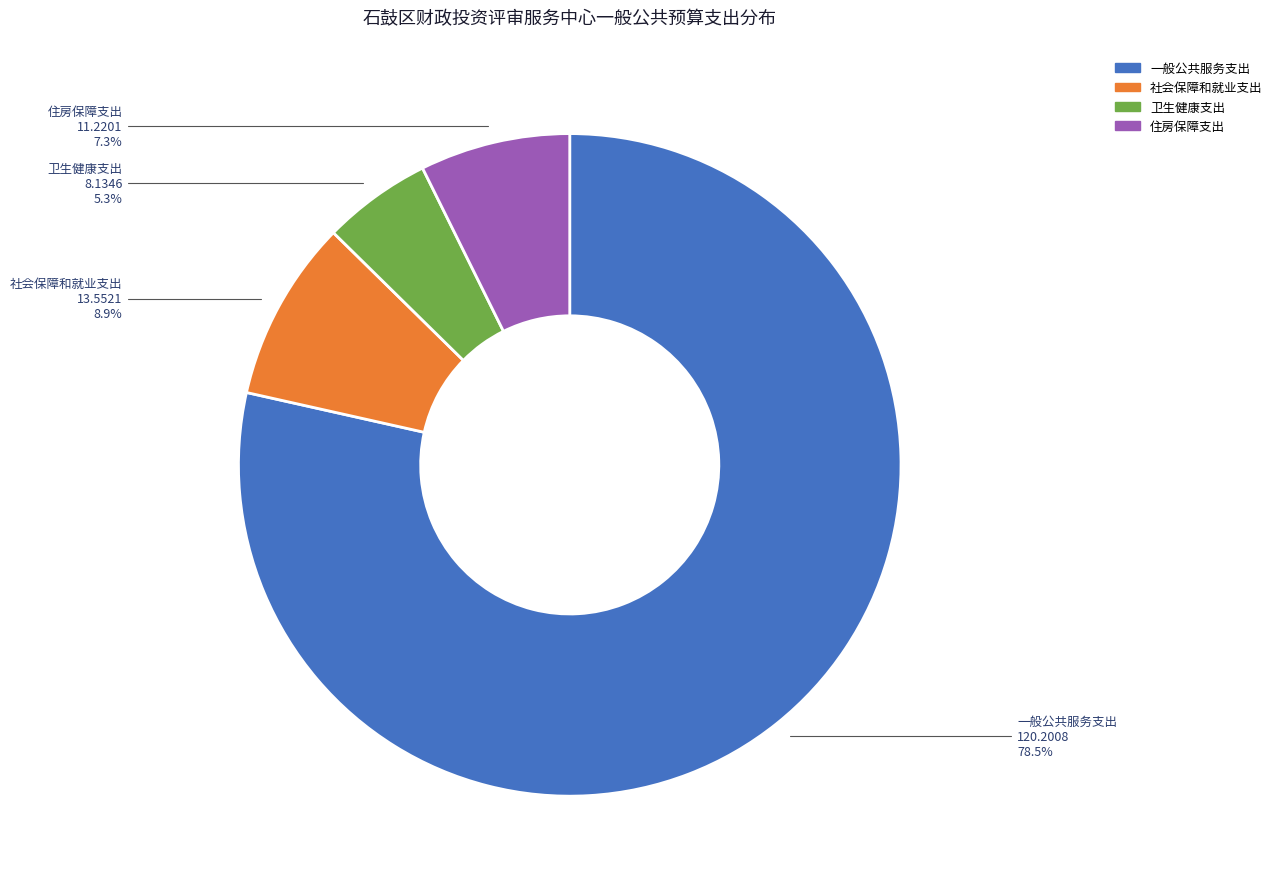

How many slices are in this pie chart?

4